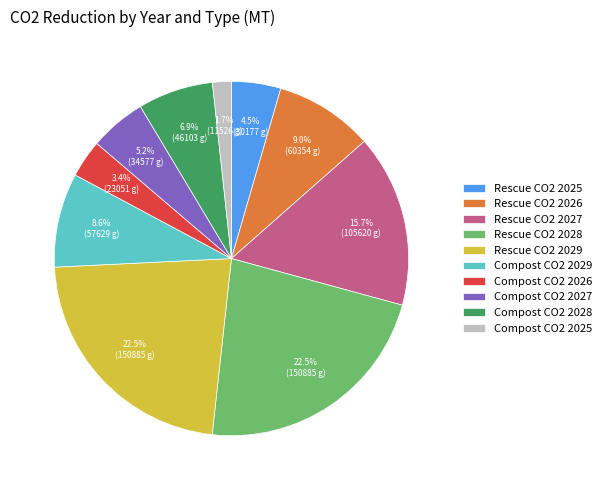

Does Compost CO2 2028 represent more than half of the total?

No